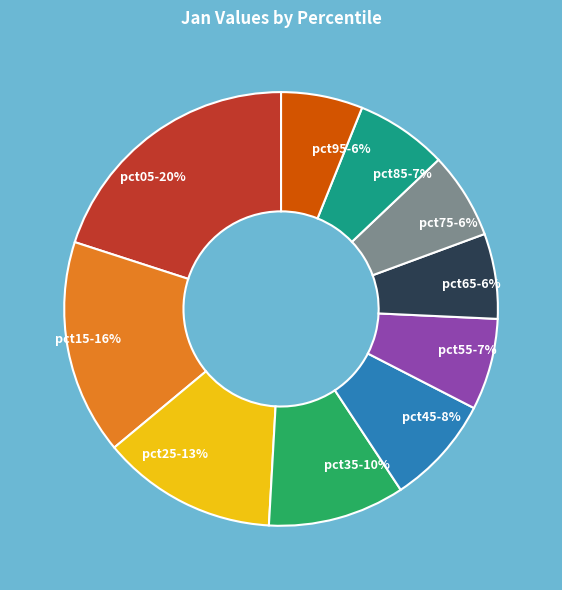

Between pct45-8% and pct15-16%, which is larger?

pct15-16%